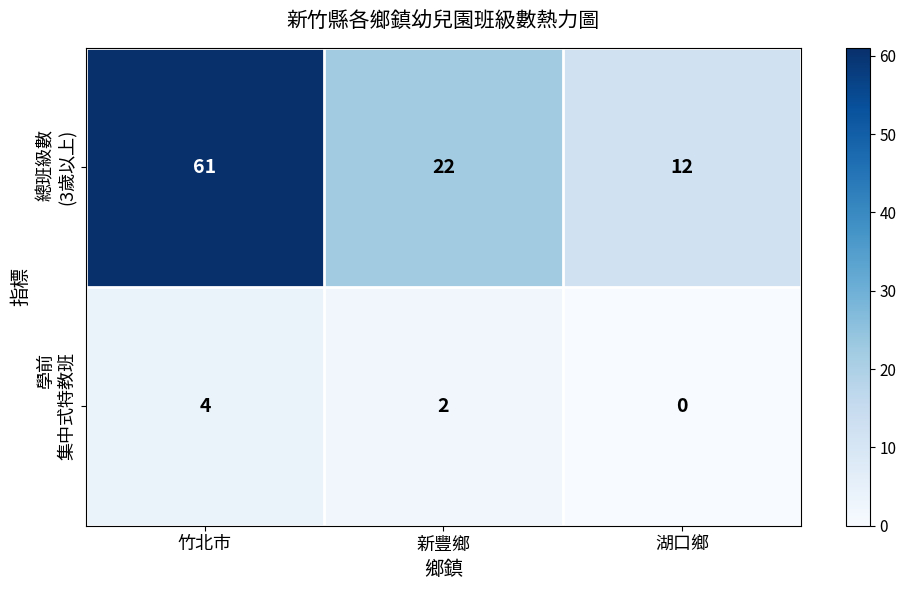

Which label corresponds to the largest value in the chart?

竹北市